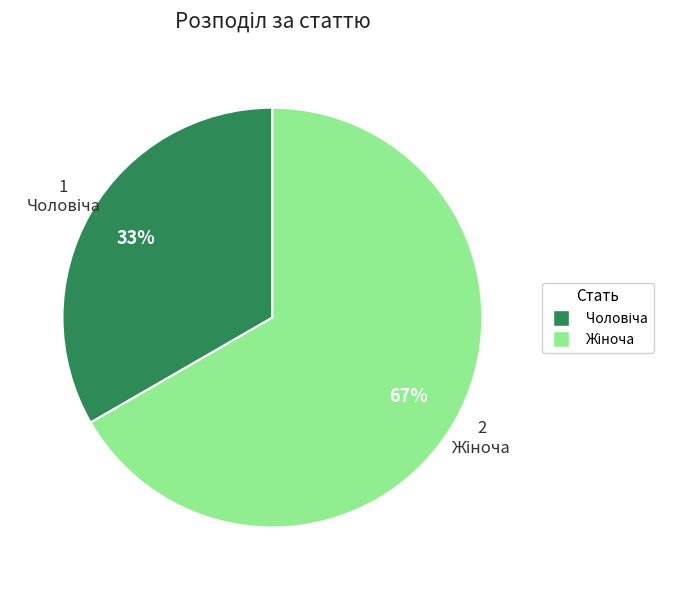

How many segments does this pie chart have?

2